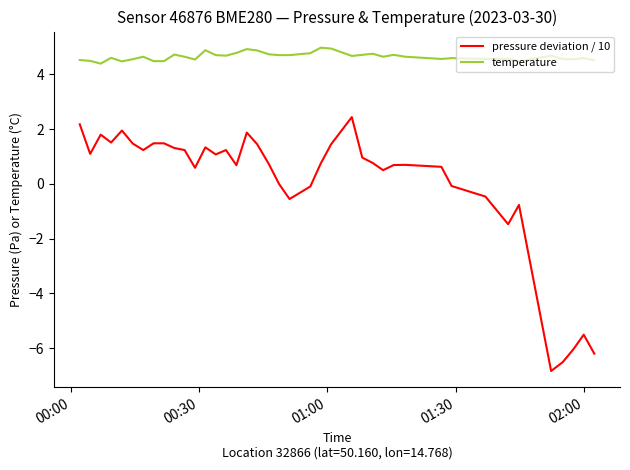

Which series has the widest spread of values?

pressure deviation / 10